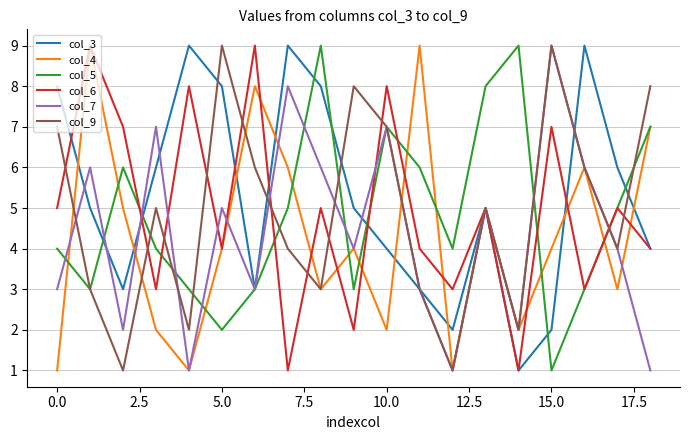

True or false: col_5 and col_9 intersect in this chart.

True